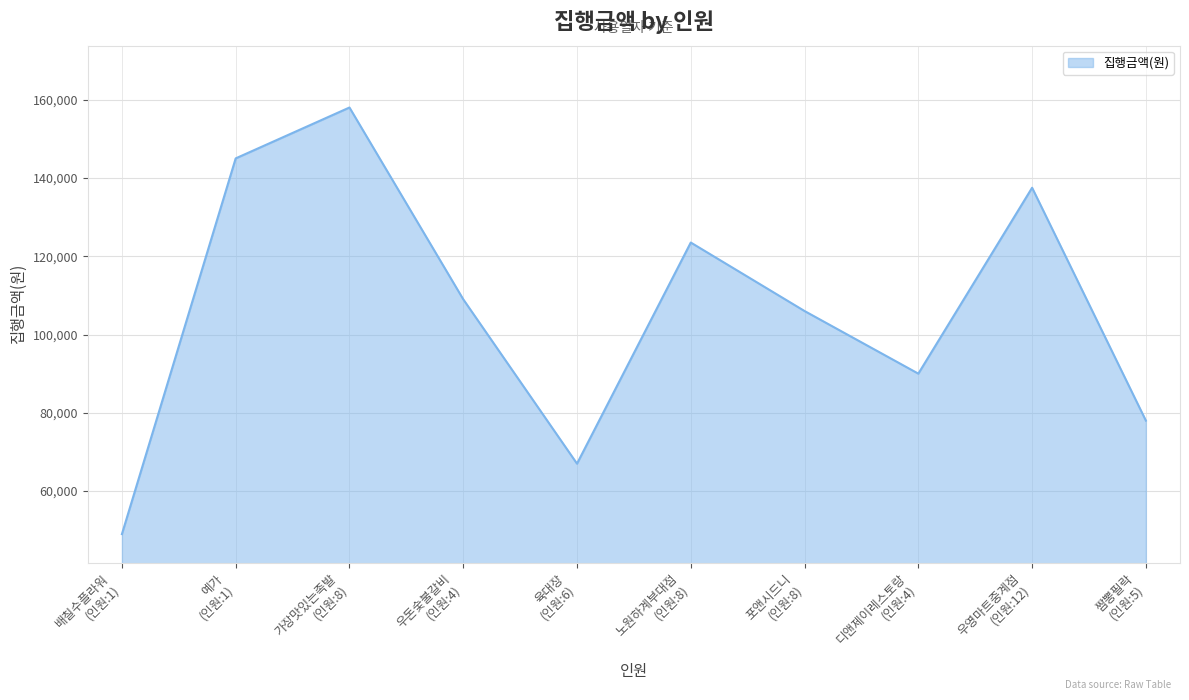

What is the minimum value shown in the chart?

49000